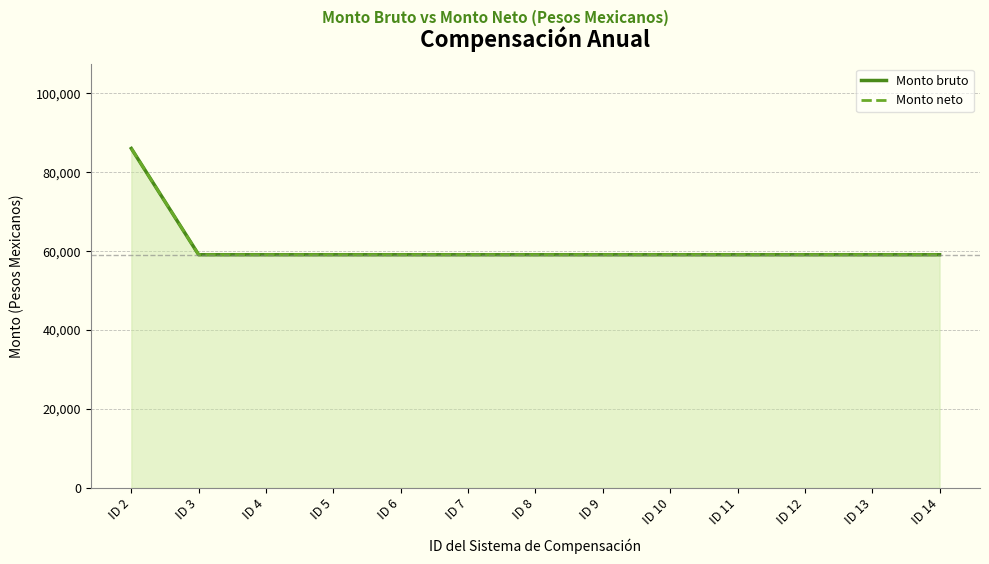

Is it true that Monto bruto equals 59078.9 at ID 11?

True